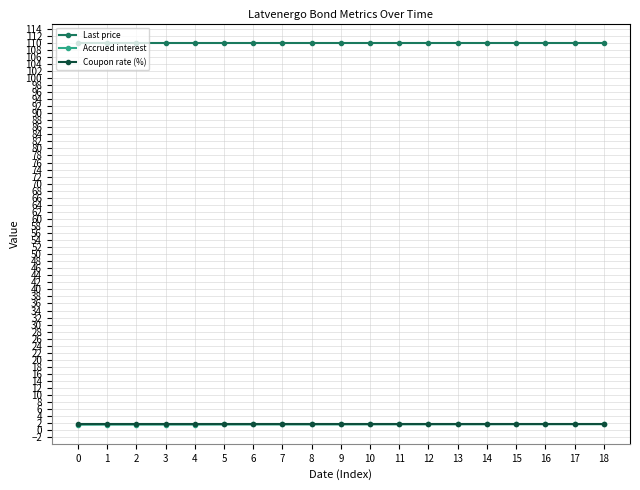

What is the total value across all series at 18?

113.7